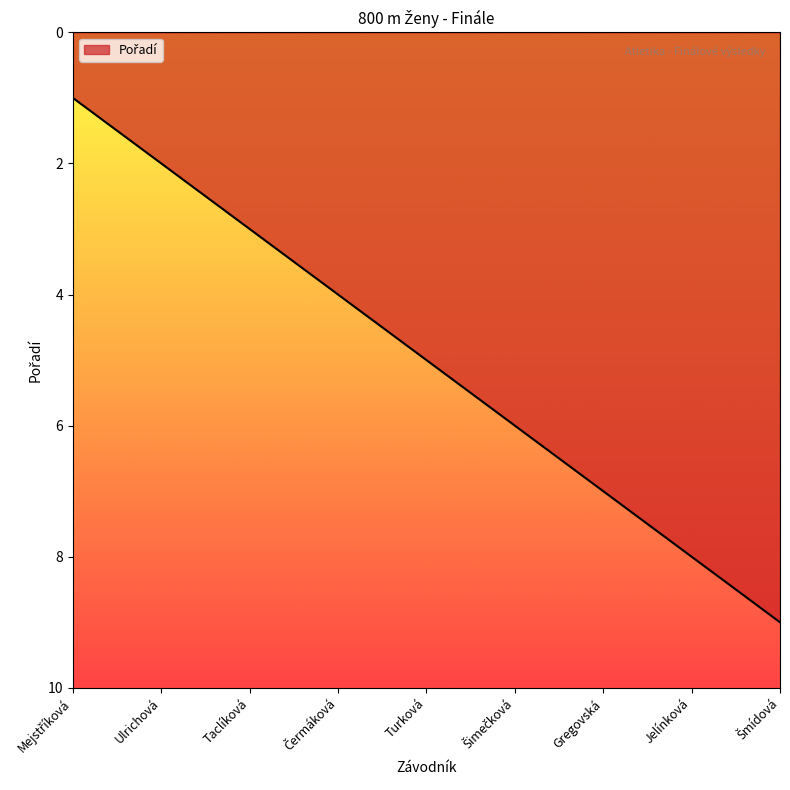

How many series are shown in this chart?

1